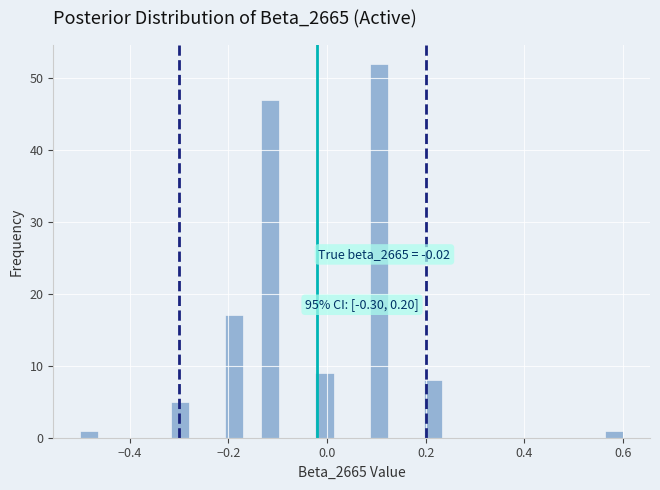

Around what value on the x-axis is the tallest bar? Give the approximate position of its centre, as read against the axis.

0.10